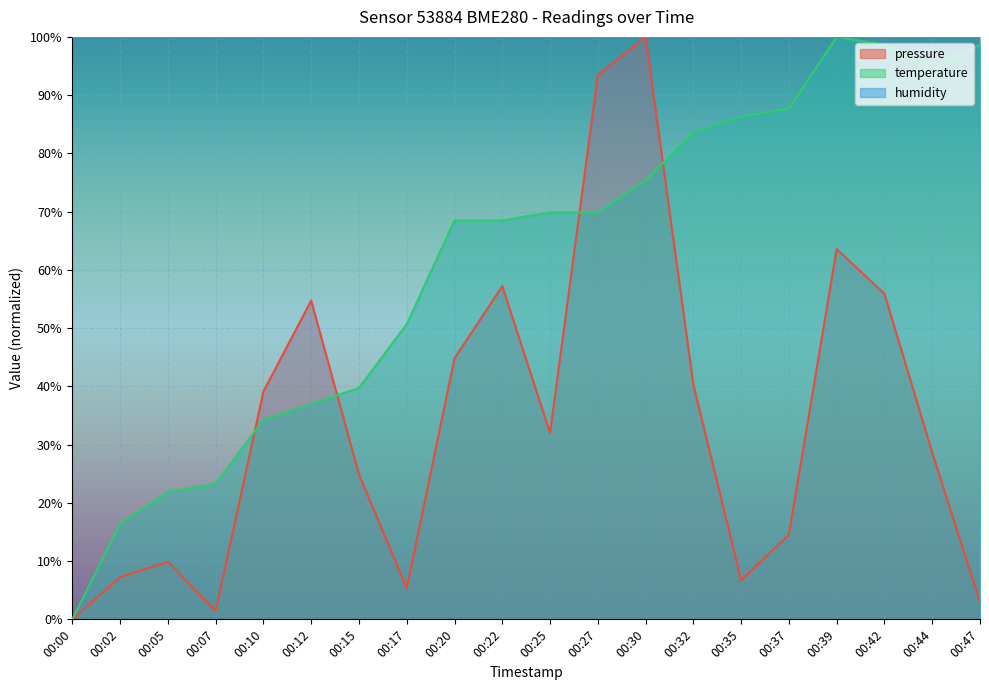

In temperature, how many points are higher than both neighbors (excluding endpoints)?

1